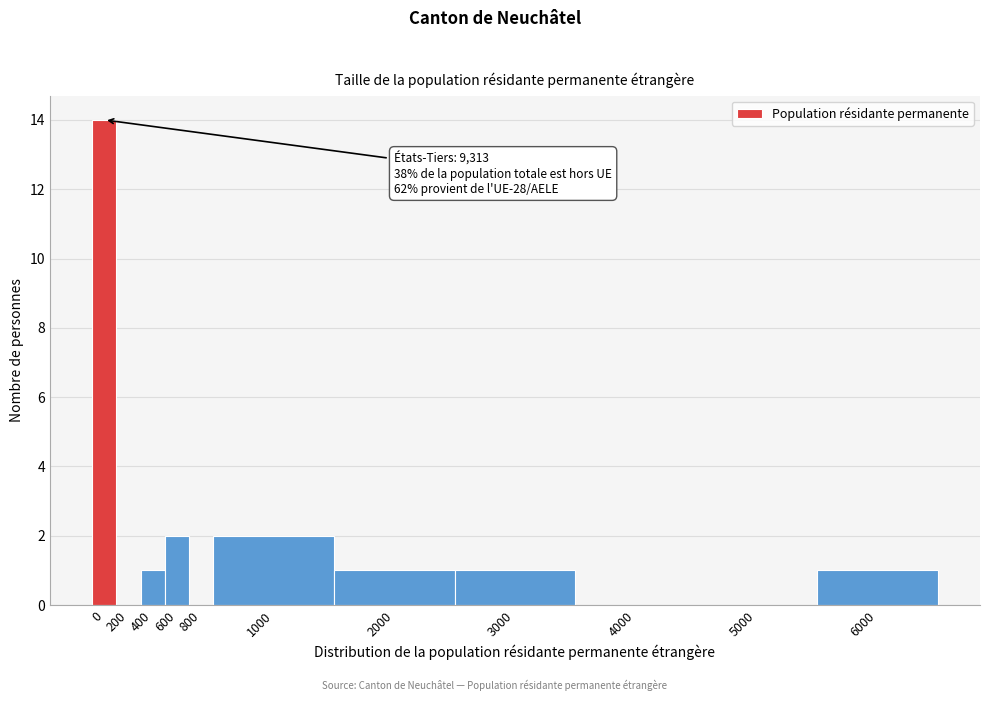

Reading left to right, list all the values displayed in this chart.

0=14	200=0	400=1	600=2	800=0	1000=2	2000=1	3000=1	4000=0	5000=0	6000=1